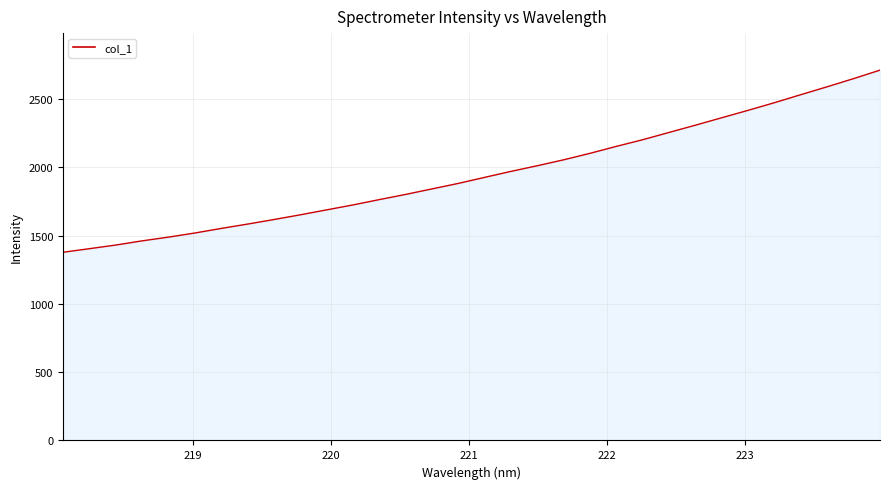

What is the minimum value shown in the chart?

1377.8